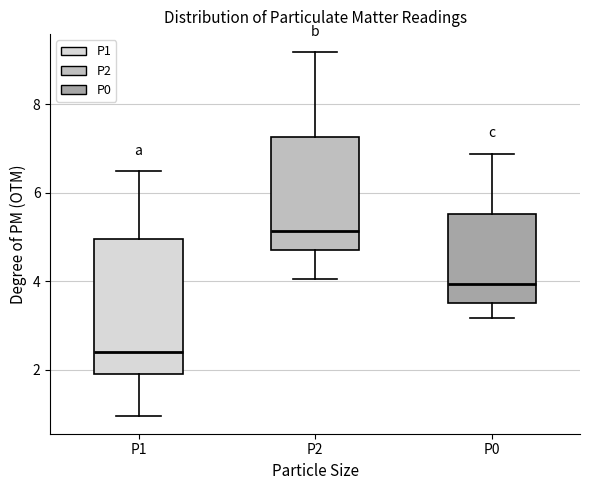

Reading left to right, transcribe this box plot: for each box, give where its median line is, the range the box spans, and where its two whiskers end, as read against the y-axis. The values are not printed on the chart, so give them approximately, as read against the axis.

P1: median 2.4, box 1.8 to 5.0, whiskers 1.0 to 6.4
P2: median 5.2, box 4.8 to 7.2, whiskers 4.0 to 9.2
P0: median 4.0, box 3.6 to 5.6, whiskers 3.2 to 6.8